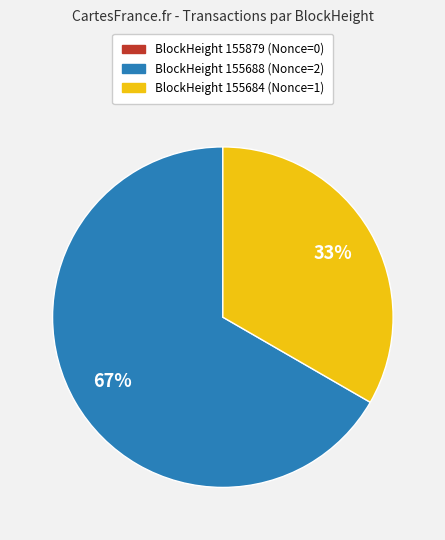

To the nearest percent, what is the difference between the largest and smallest slice percentages?

67%